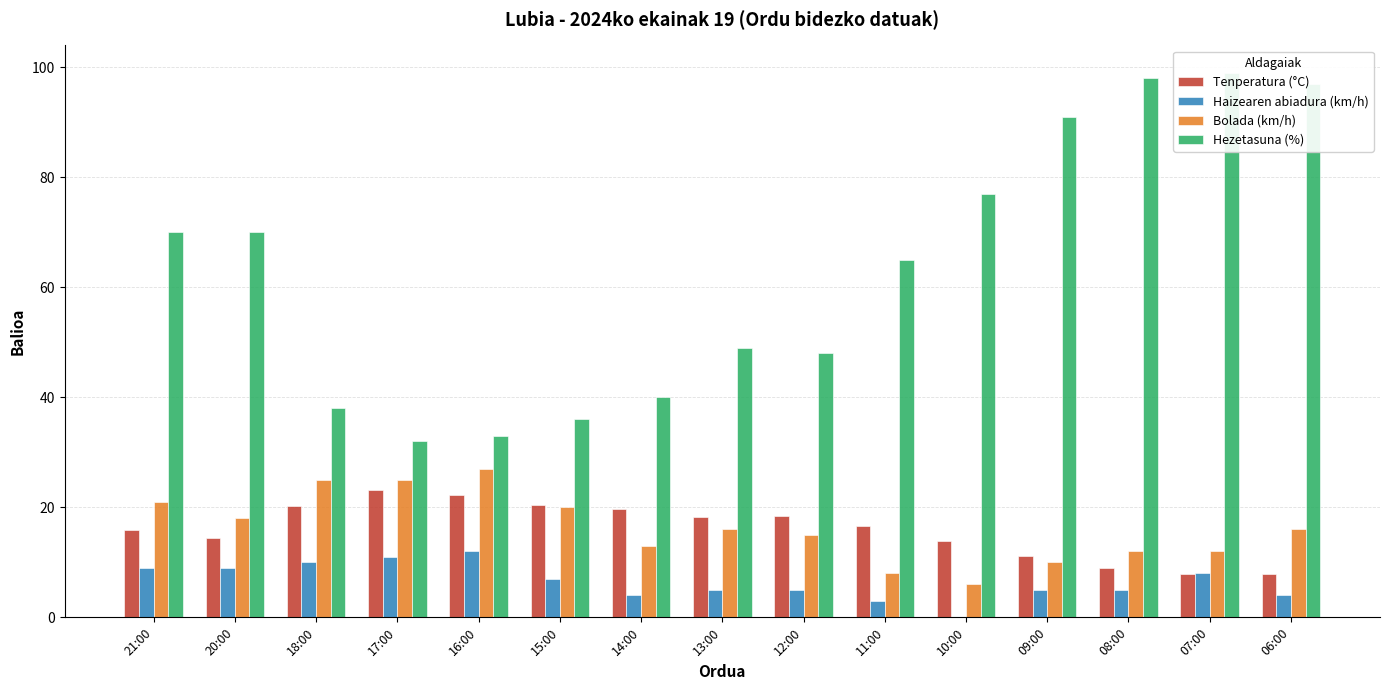

What is the spread (max minus min) of values at 06:00?

93.0